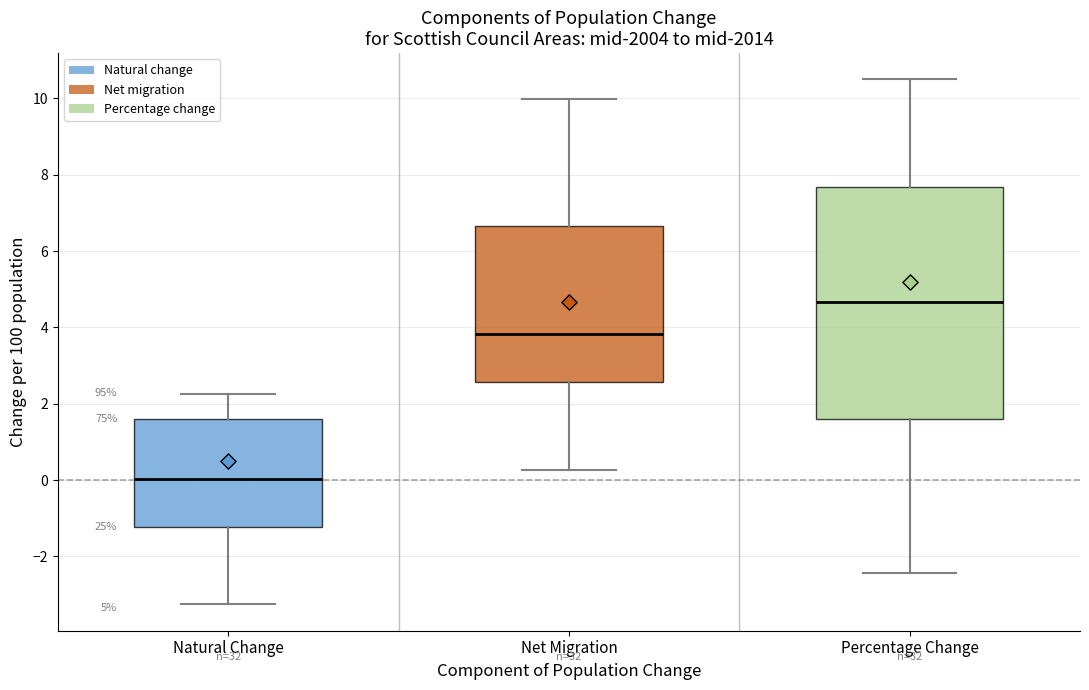

Which box has the lowest median line?

Natural Change